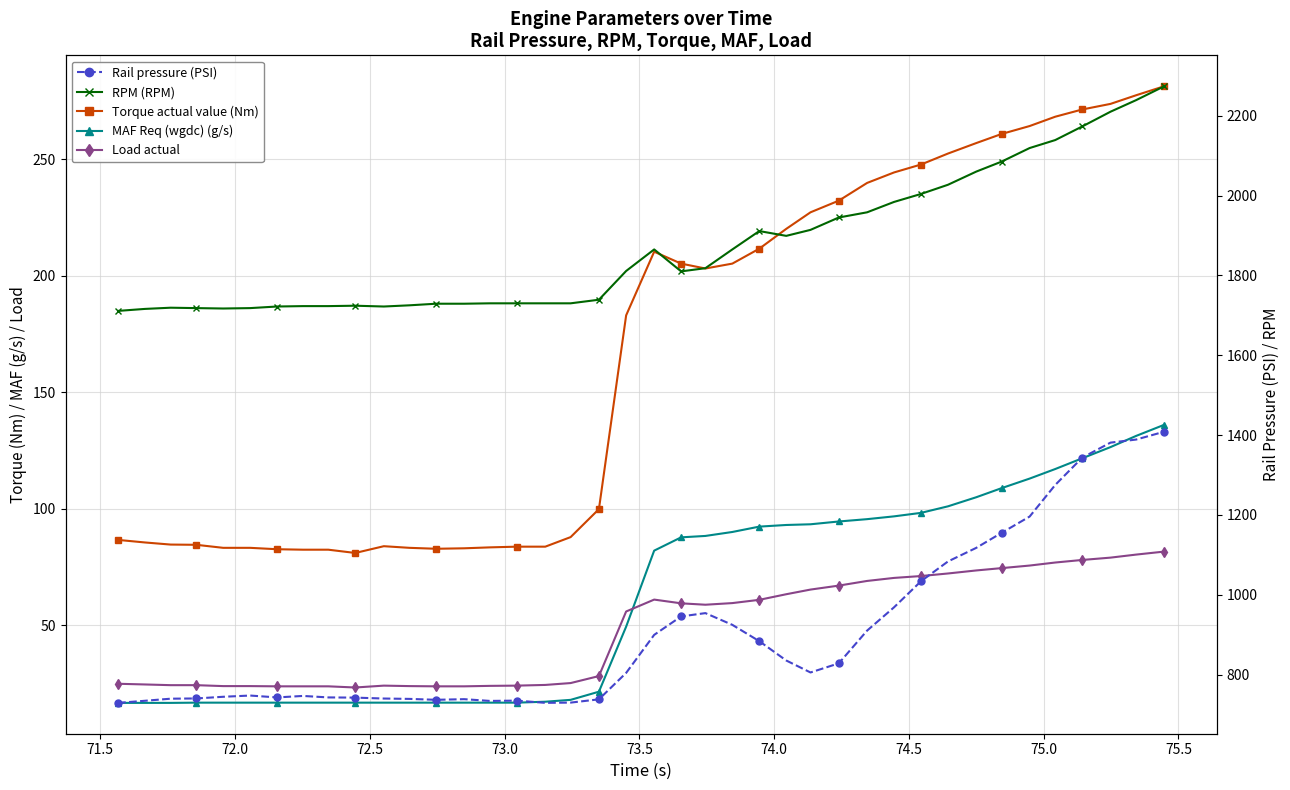

What is the average value of the Torque actual value (Nm) series?

166.1